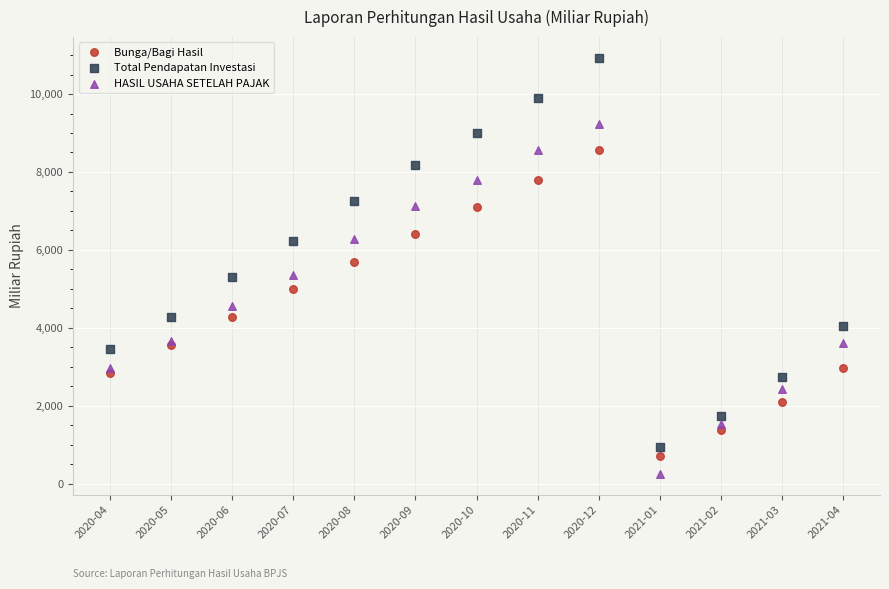

Which series has the widest spread of Y values?

Total Pendapatan Investasi